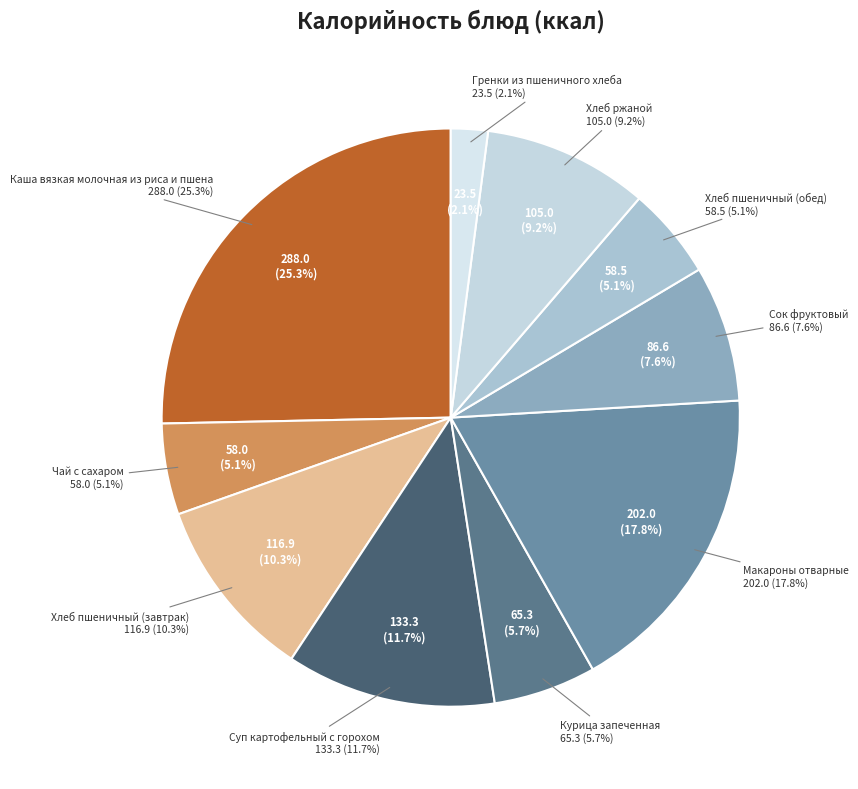

How many slices are in this pie chart?

10